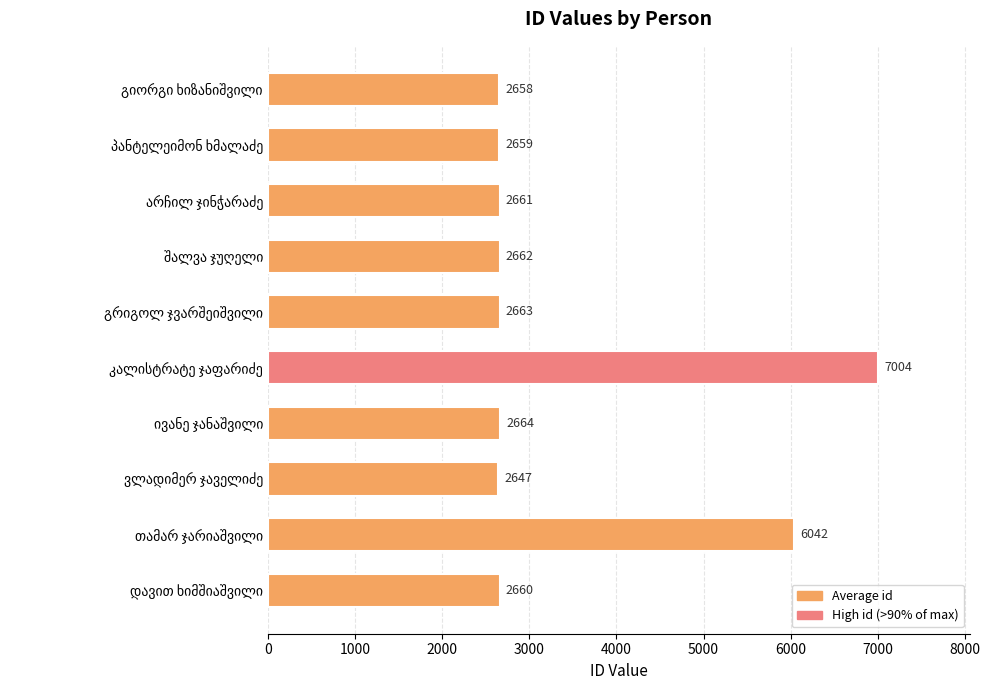

What is the maximum value shown in the chart?

7004